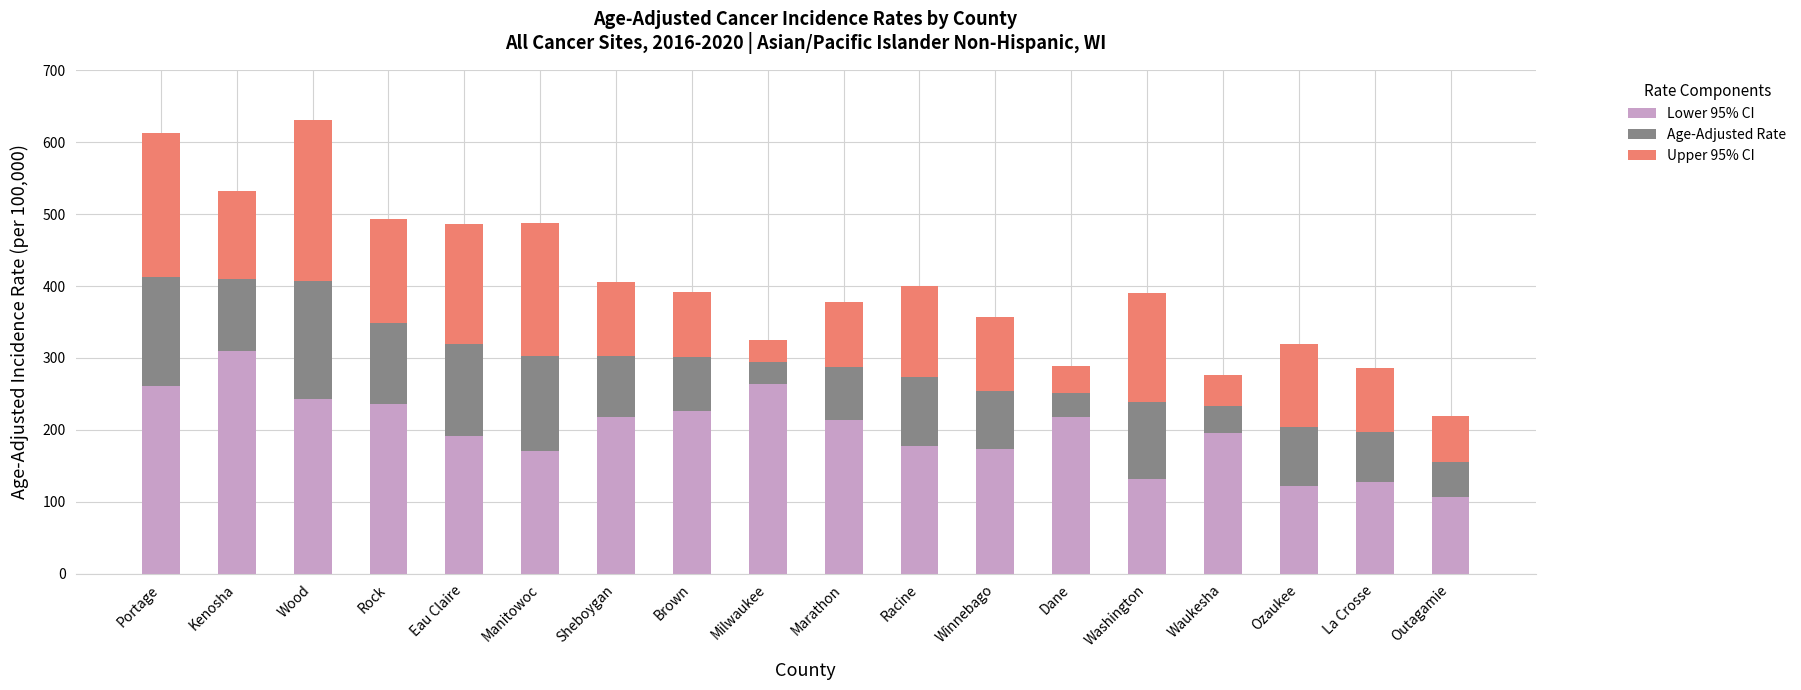

What is the difference between the maximum and minimum values in the Lower 95% CI series?

202.2